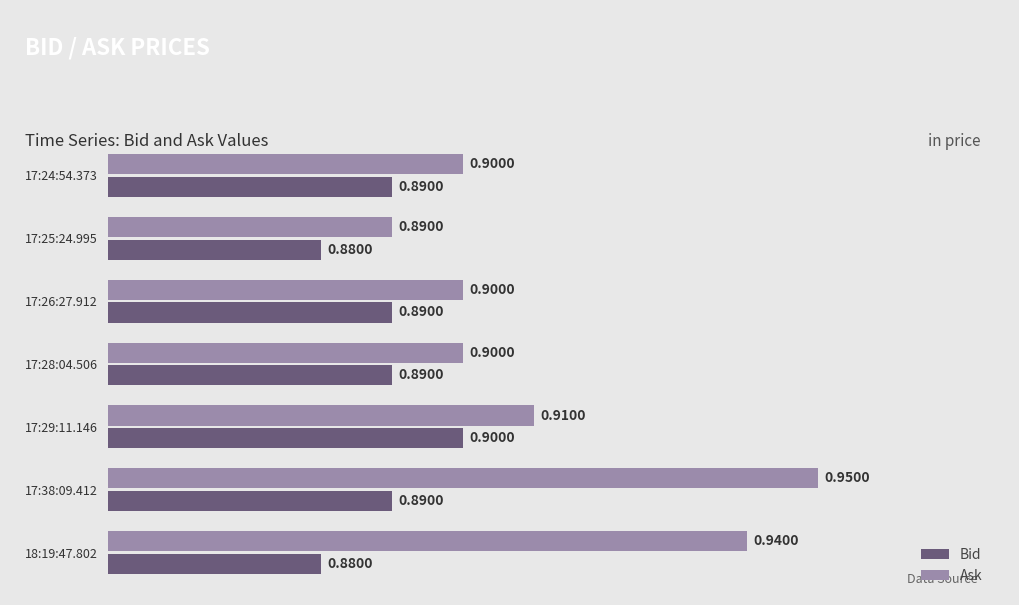

Which series changed the most between 18:19:47.802 and 17:26:27.912?

Ask